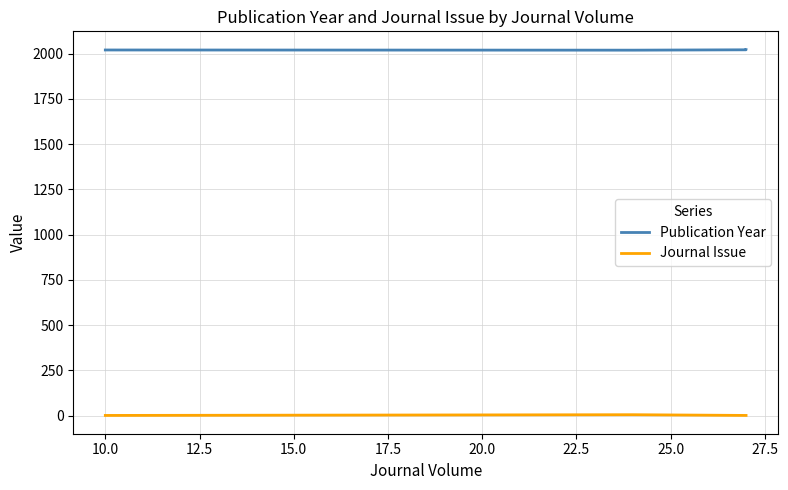

What is the sum of all Journal Issue values?

8